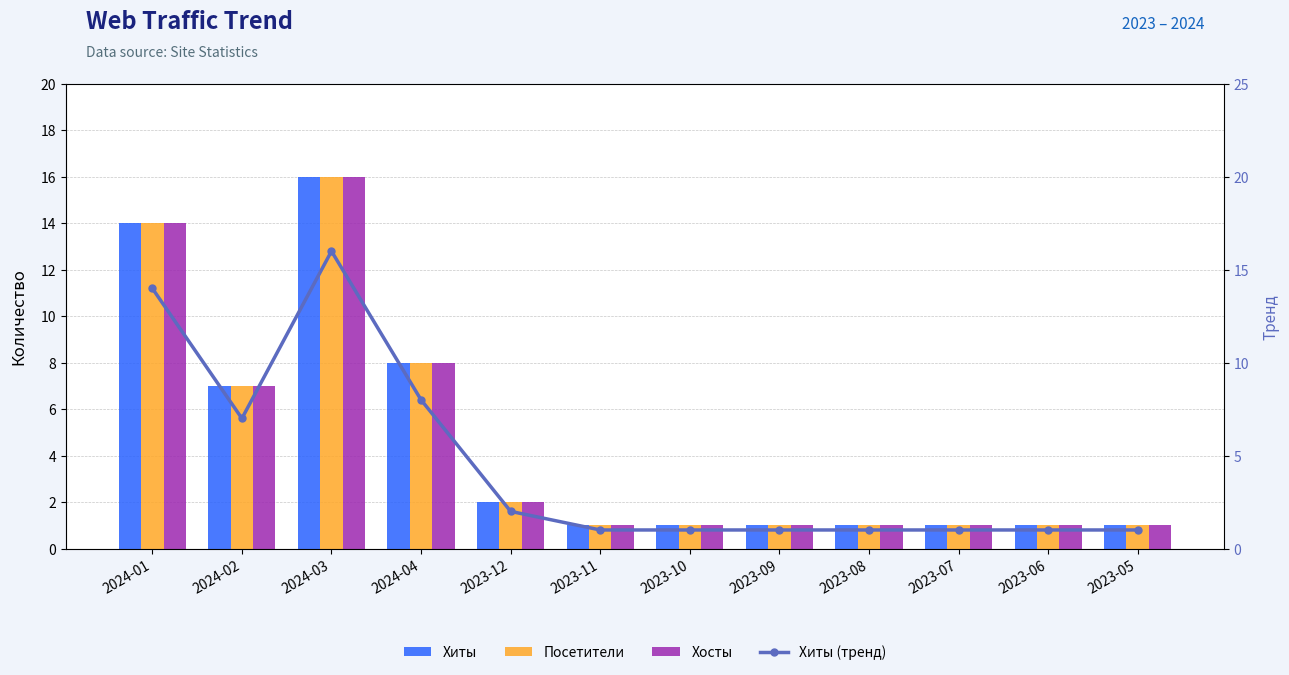

What is the difference between the Хиты values at 2023-12 and 2024-02?

5